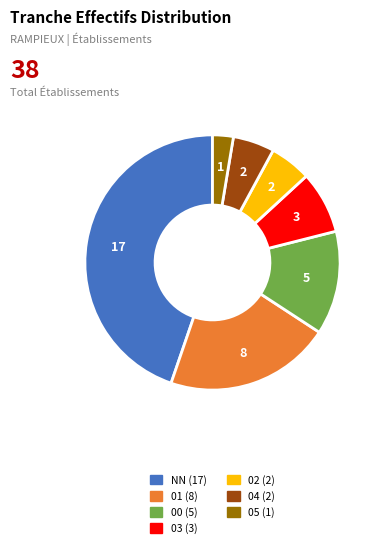

How many slices are in this pie chart?

7